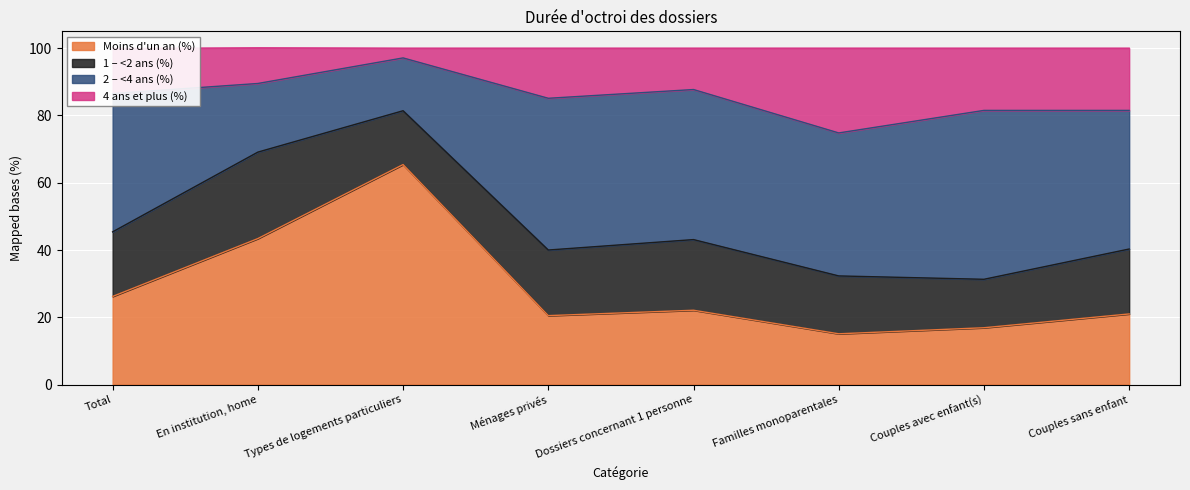

Which series changed the most between En institution, home and Familles monoparentales?

Moins d'un an (%)